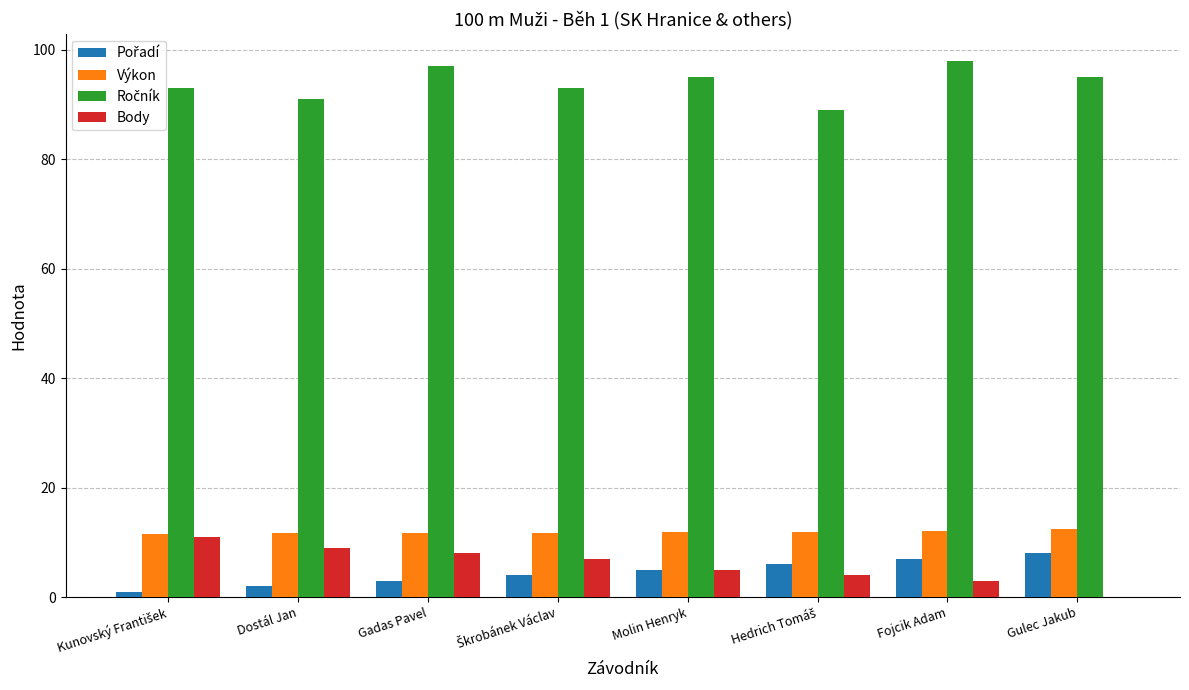

What is the sum of all Výkon values?

94.9